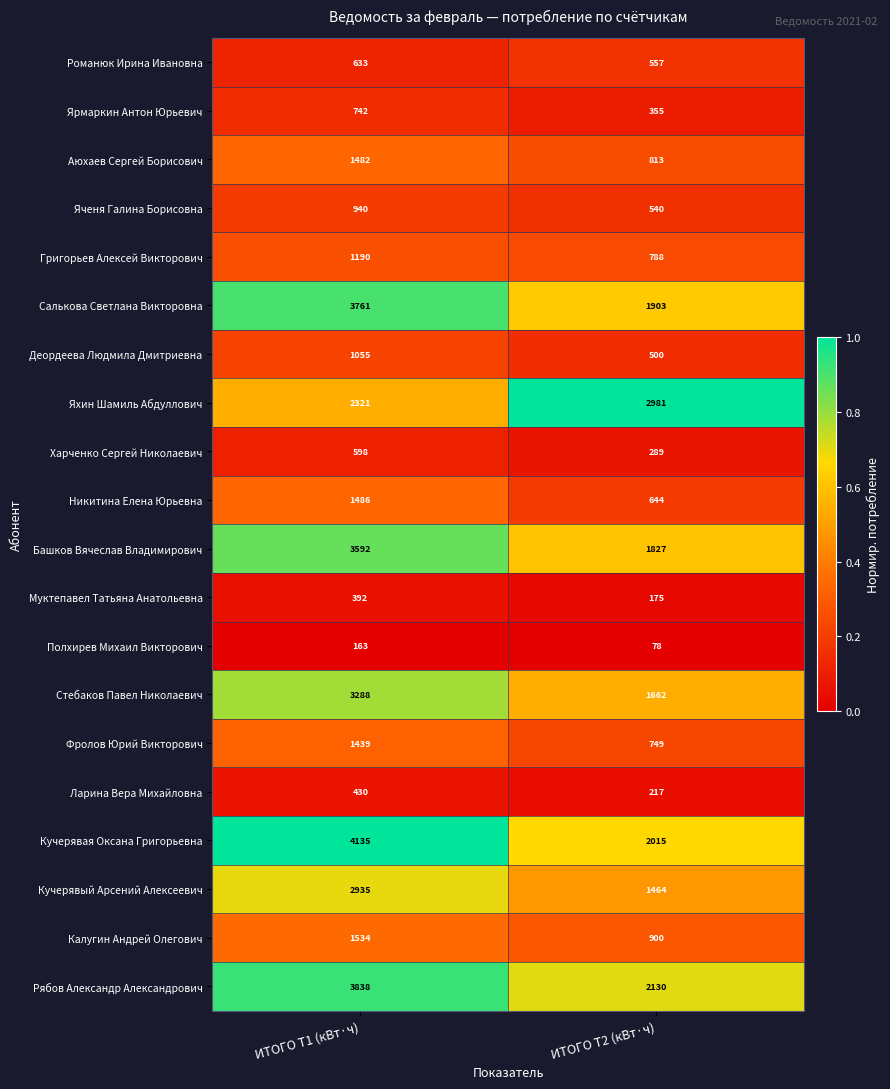

Which series has the largest range (max minus min)?

Кучерявая Оксана Григорьевна